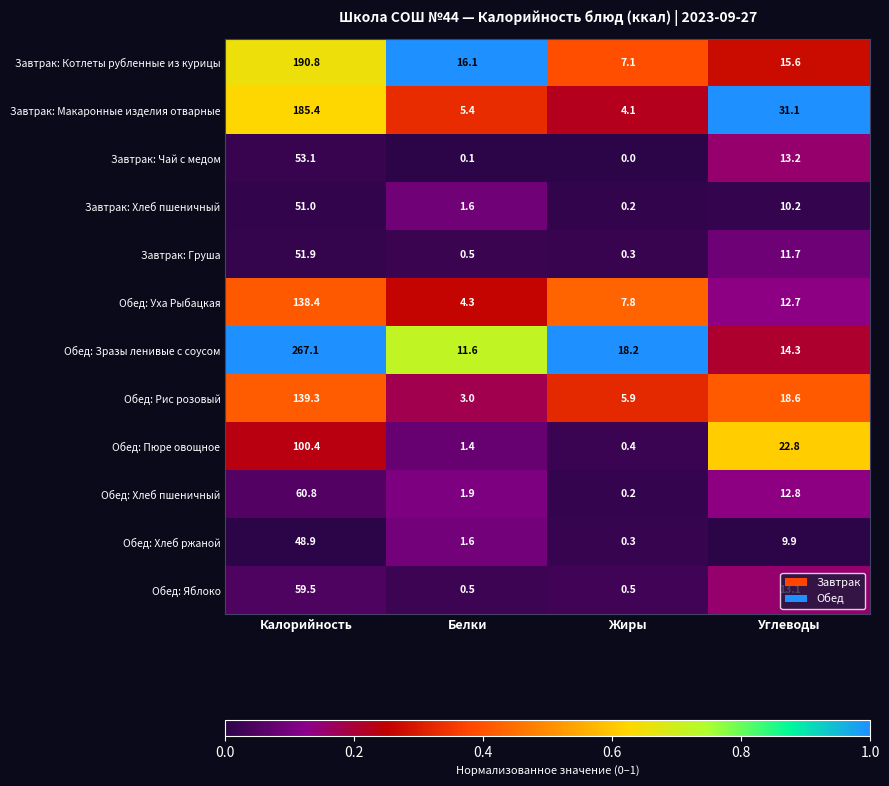

What is the total value across all series at Углеводы?

186.0